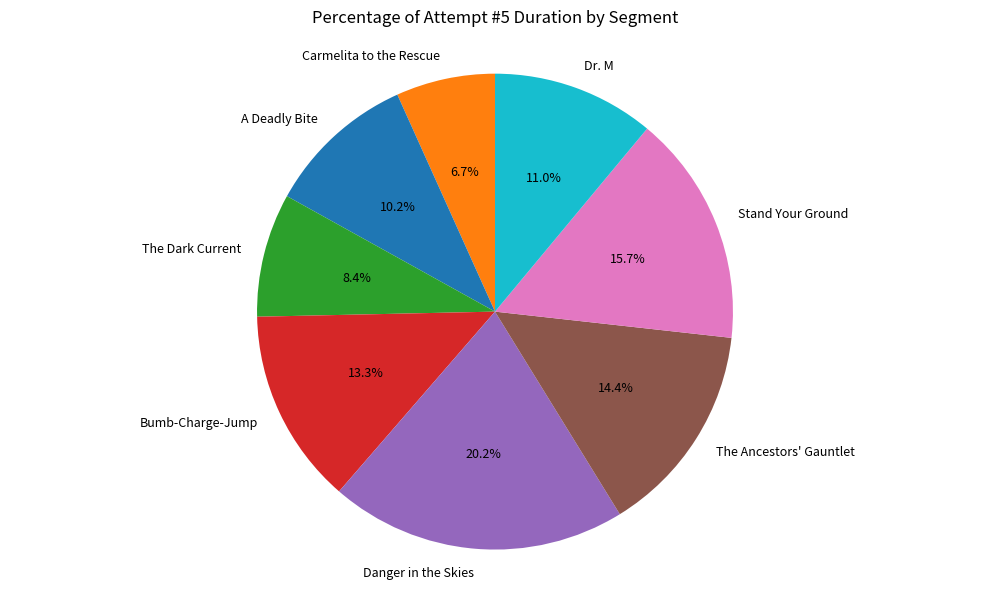

True or false: The Ancestors' Gauntlet accounts for 14% of the total.

True